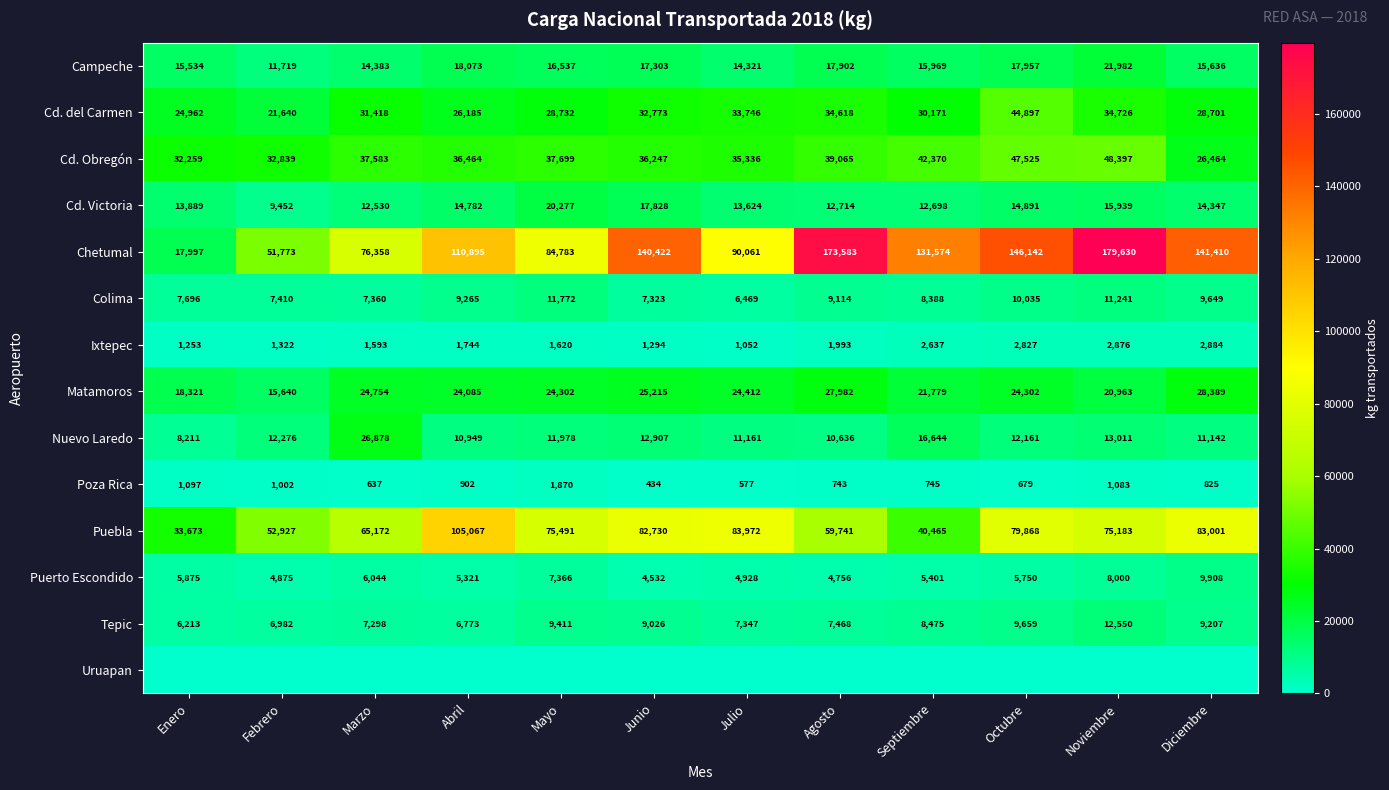

What is the sum of the Cd. del Carmen values at Diciembre and Octubre?

73598